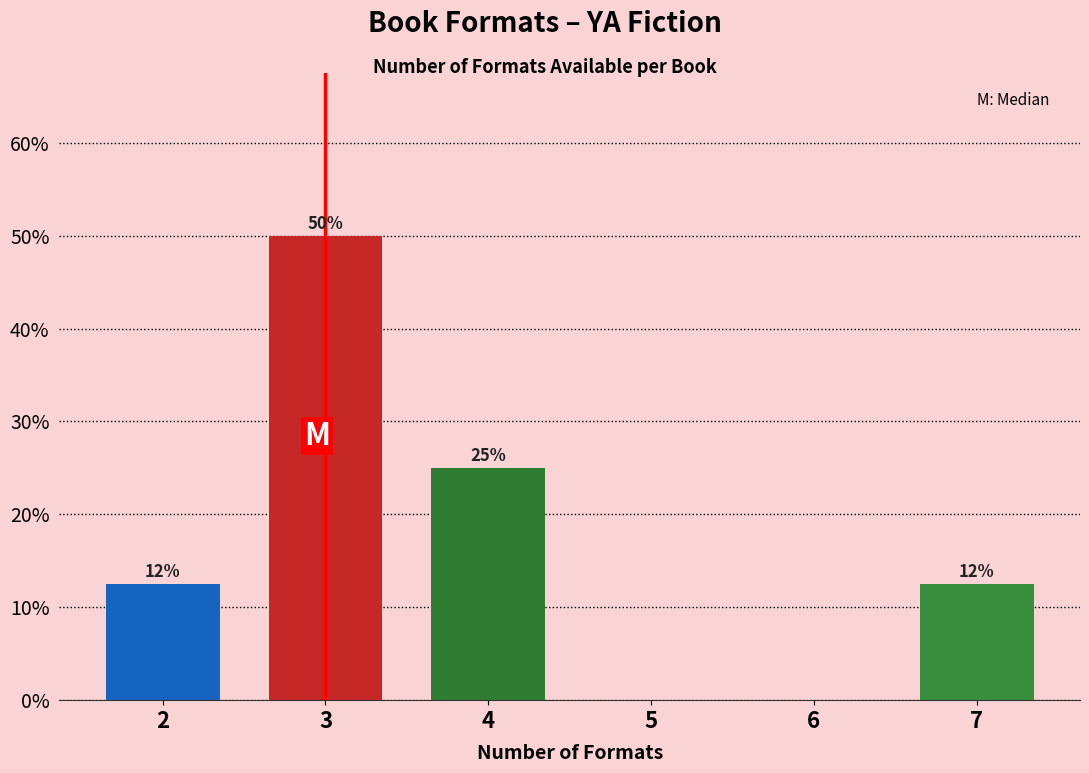

What is the sum of the values at 5 and 4?

25.0